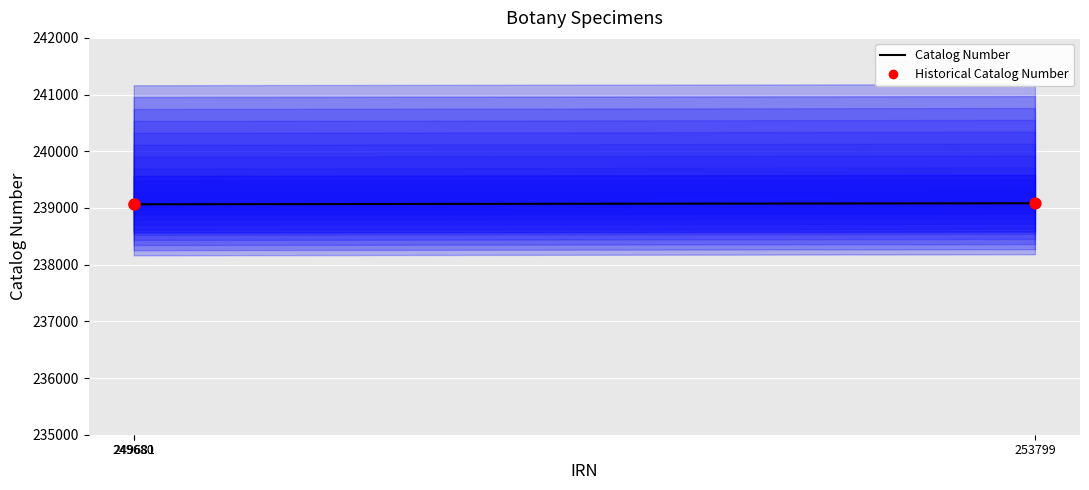

Which series has the widest spread of Y values?

Catalog Number